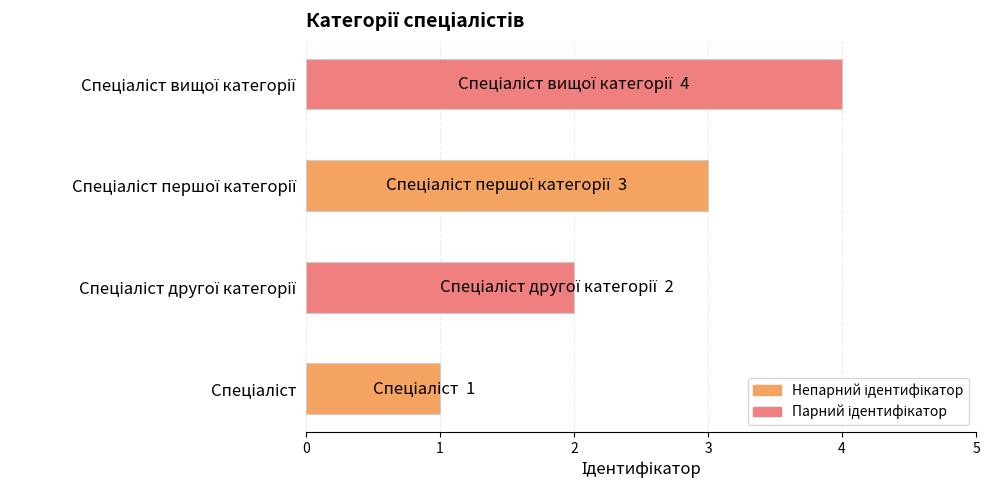

What is the sum of all values?

10